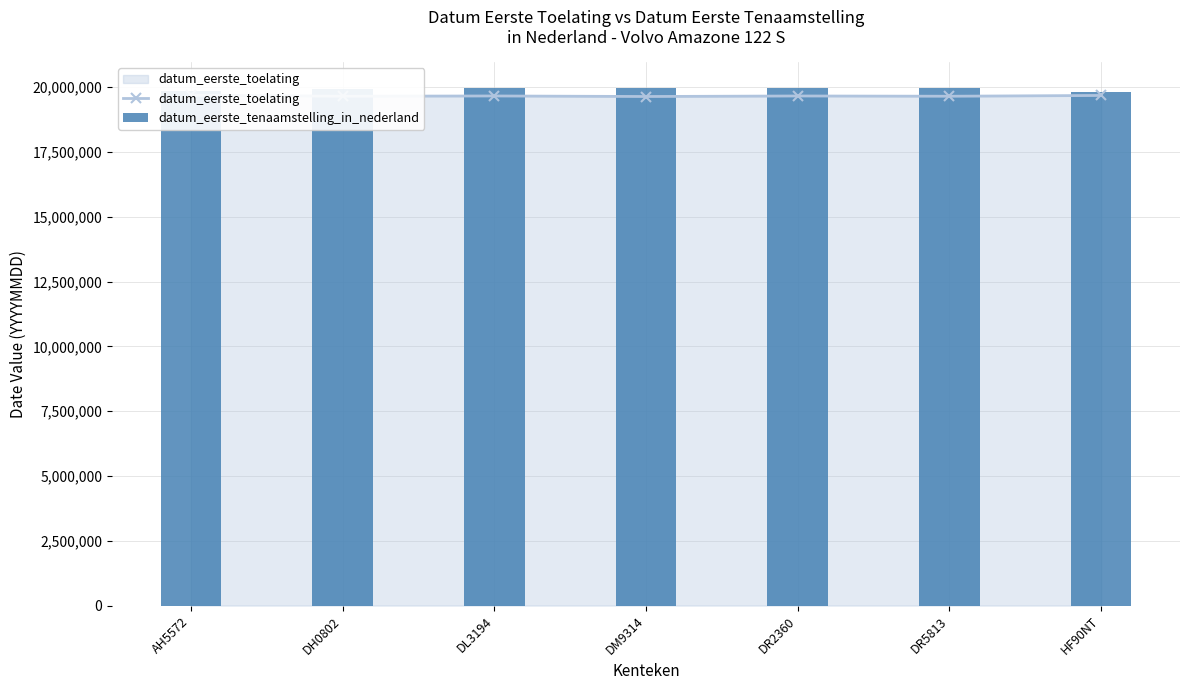

Is the value of datum_eerste_tenaamstelling_in_nederland at DR5813 greater than the value of datum_eerste_toelating at DL3194?

Yes